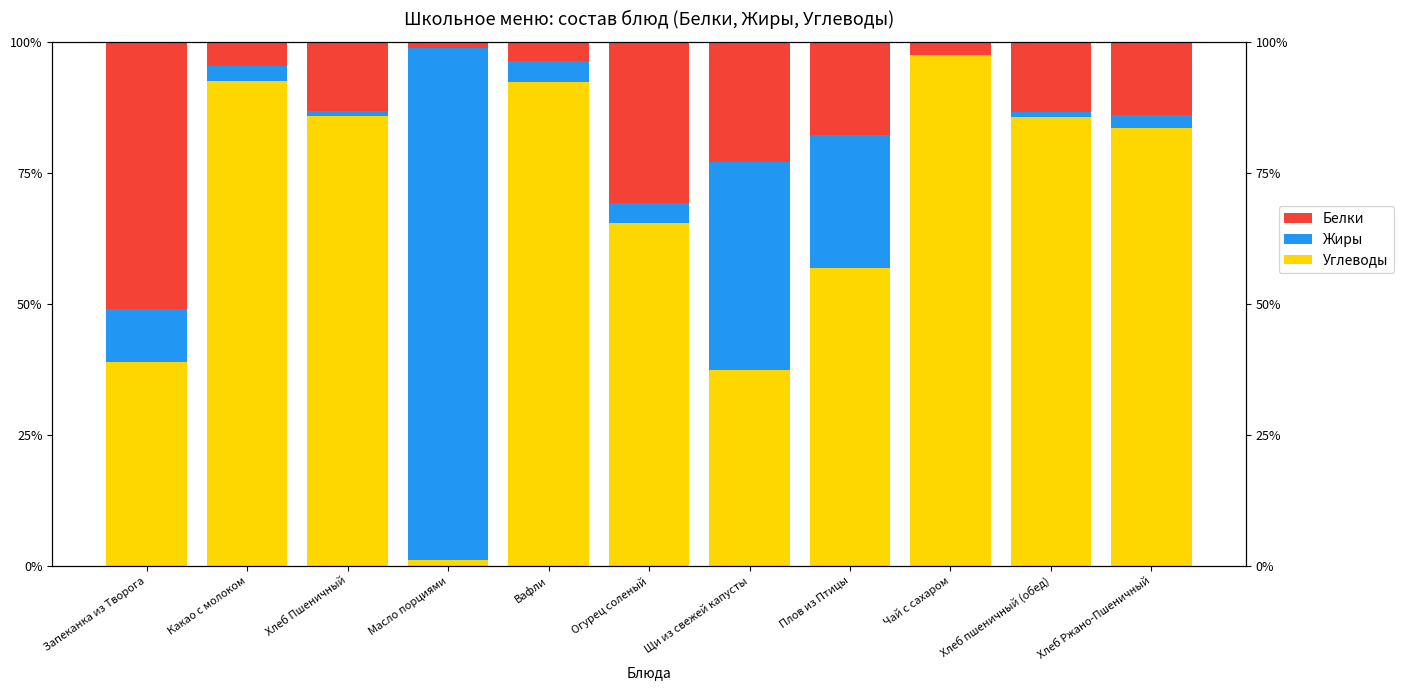

Between Щи из свежей капусты and Запеканка из Творога, which is larger?

Запеканка из Творога